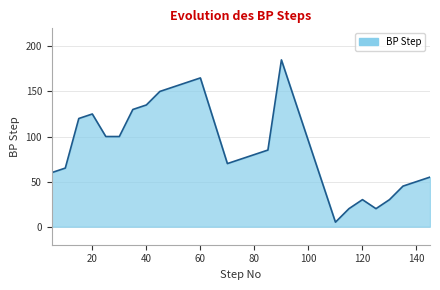

What is the maximum value shown in the chart?

185